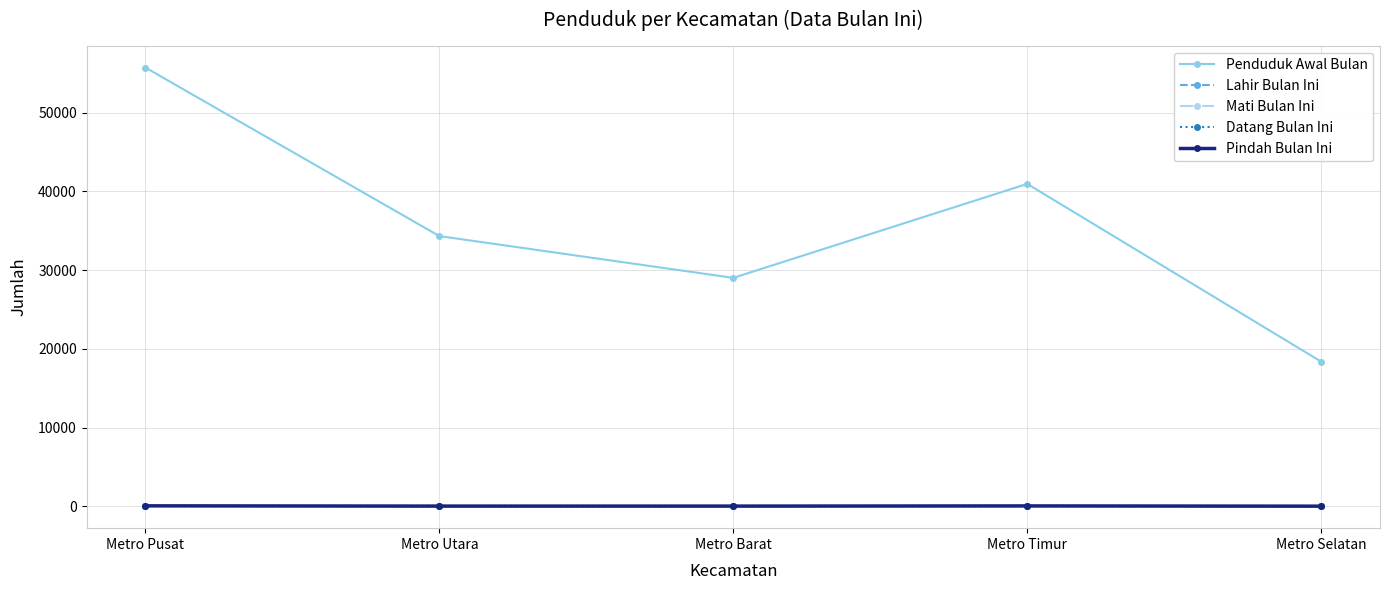

At which category is the sum across all series the highest?

Metro Pusat